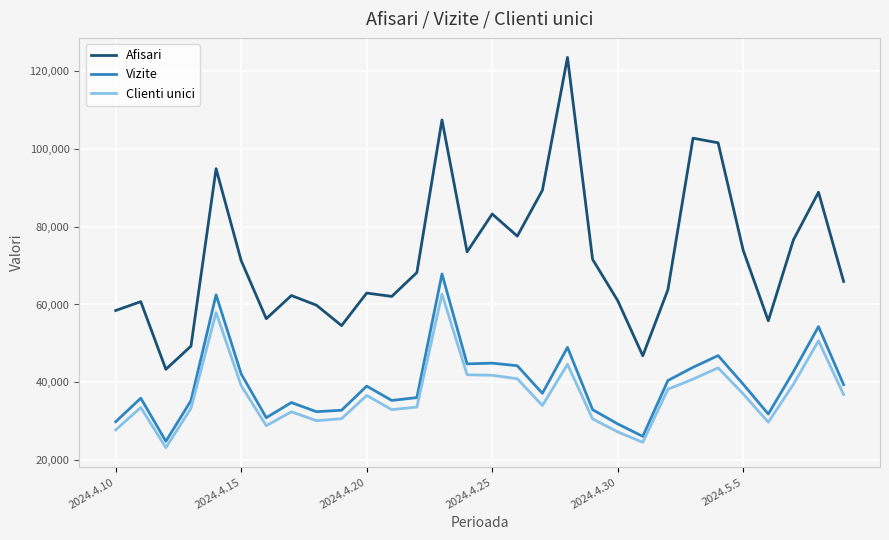

What is the difference between the maximum and minimum values in the Clienti unici series?

39486